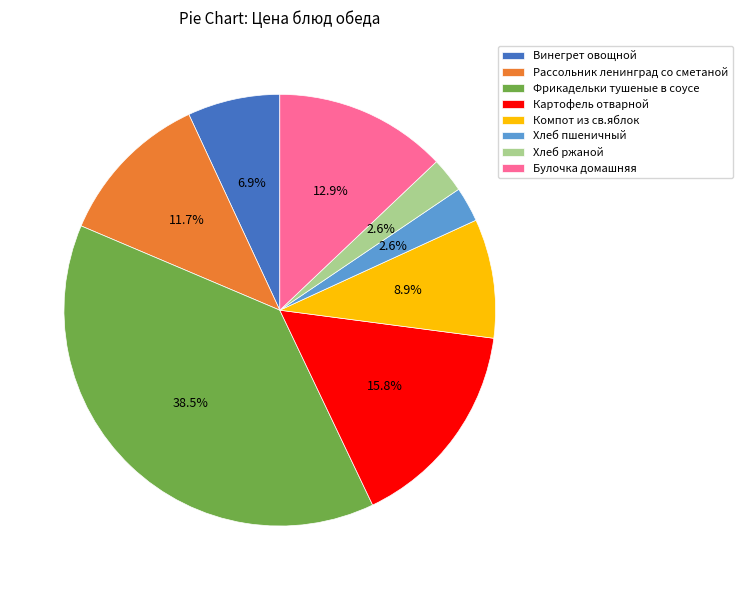

Which has a higher value, Булочка домашняя or Компот из св.яблок?

Булочка домашняя